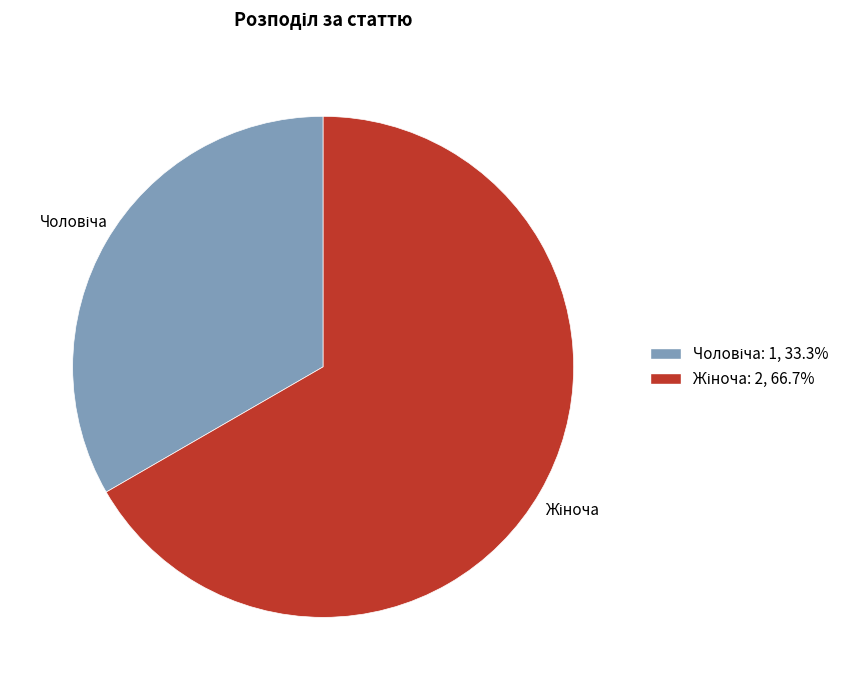

Is there a majority slice in this chart?

Yes